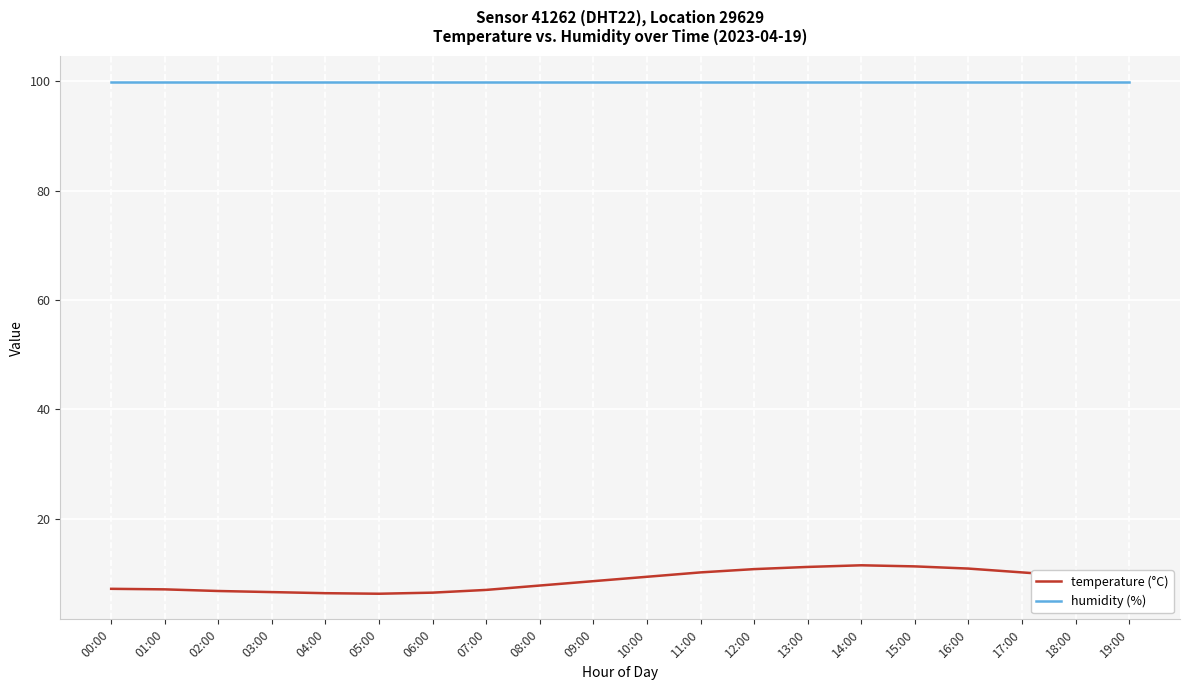

What is the maximum value for humidity (%)?

99.9